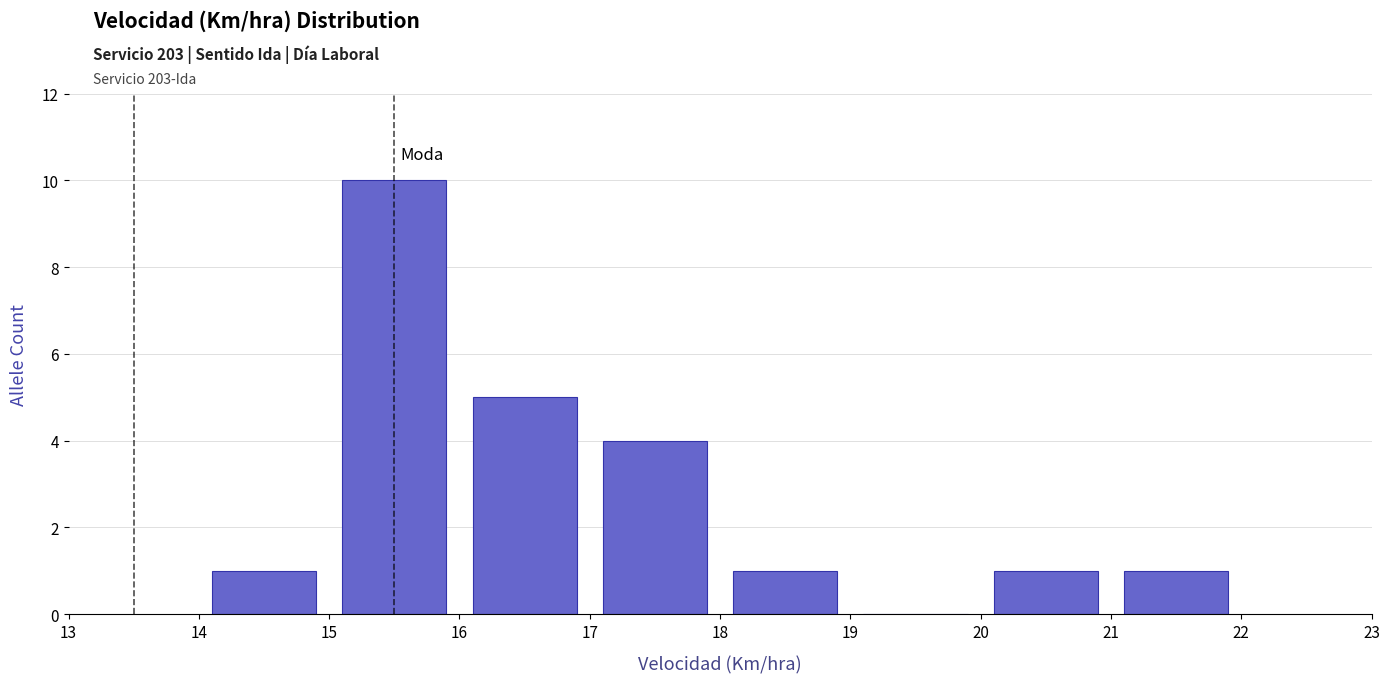

Over which range of the x-axis is the bar tallest?

15 to 16